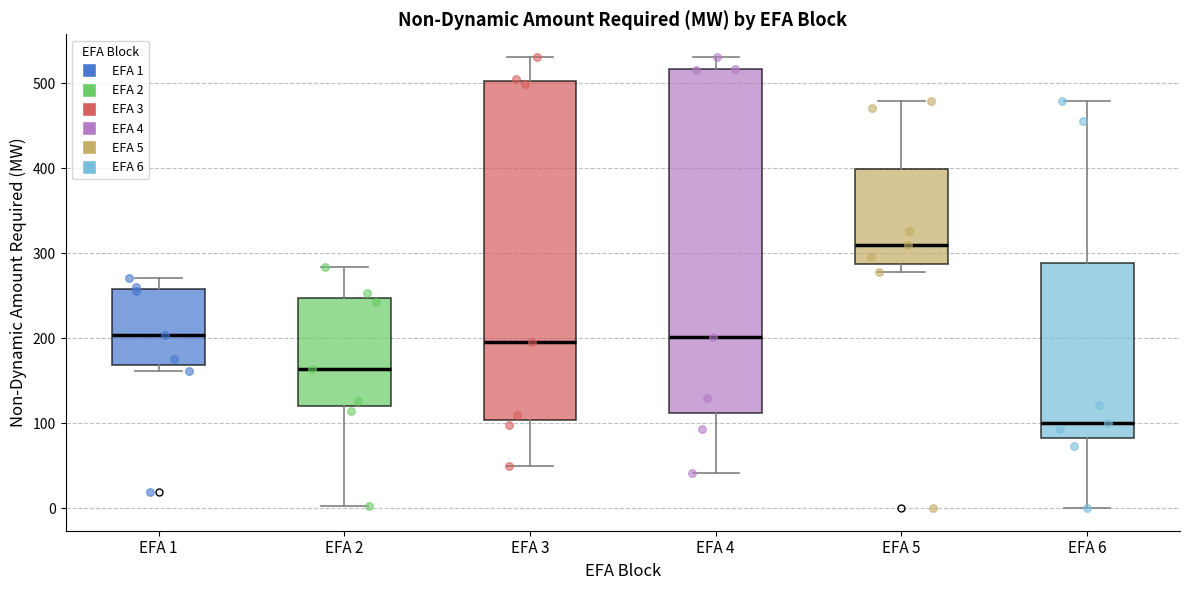

Which box's median line is the highest?

EFA 5